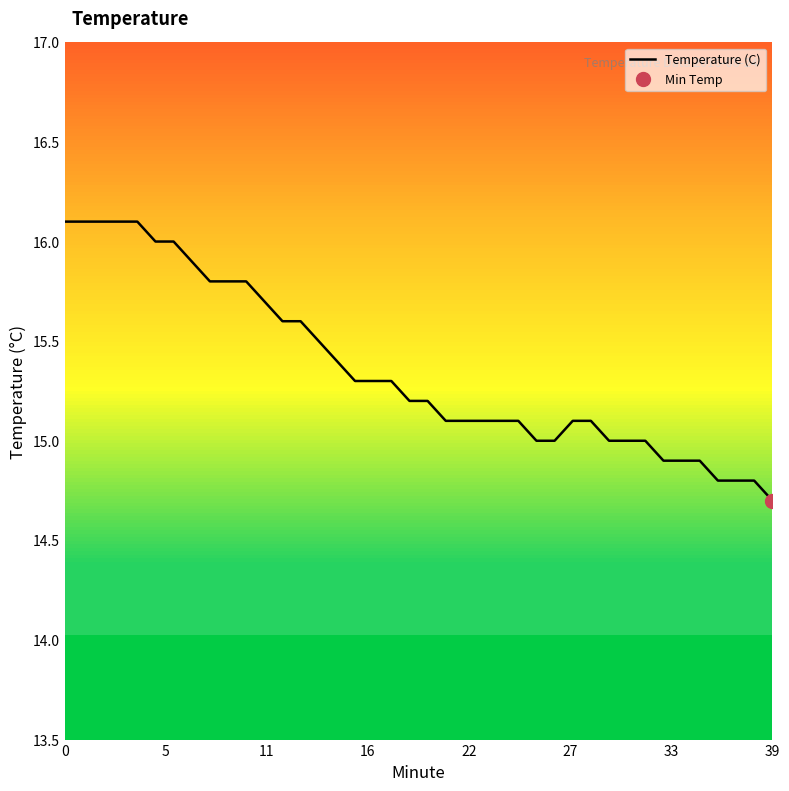

What is the sum of the values at 24 and 0?

31.2